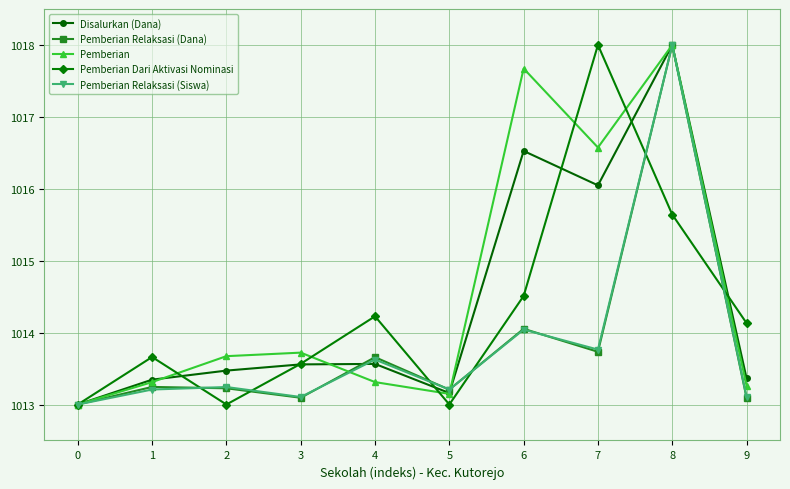

What is the spread (max minus min) of values at 3?

0.6